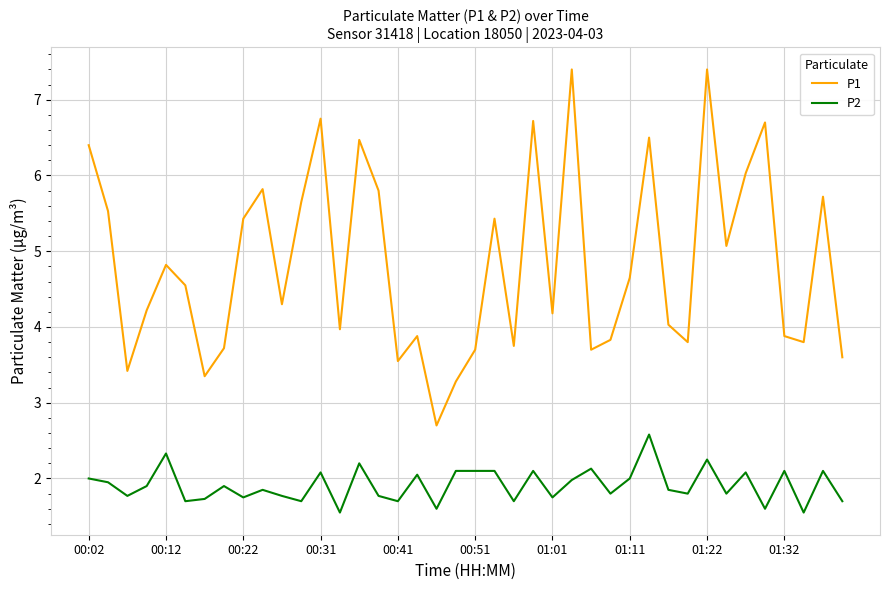

What is the difference between the maximum and minimum values in the P1 series?

4.7